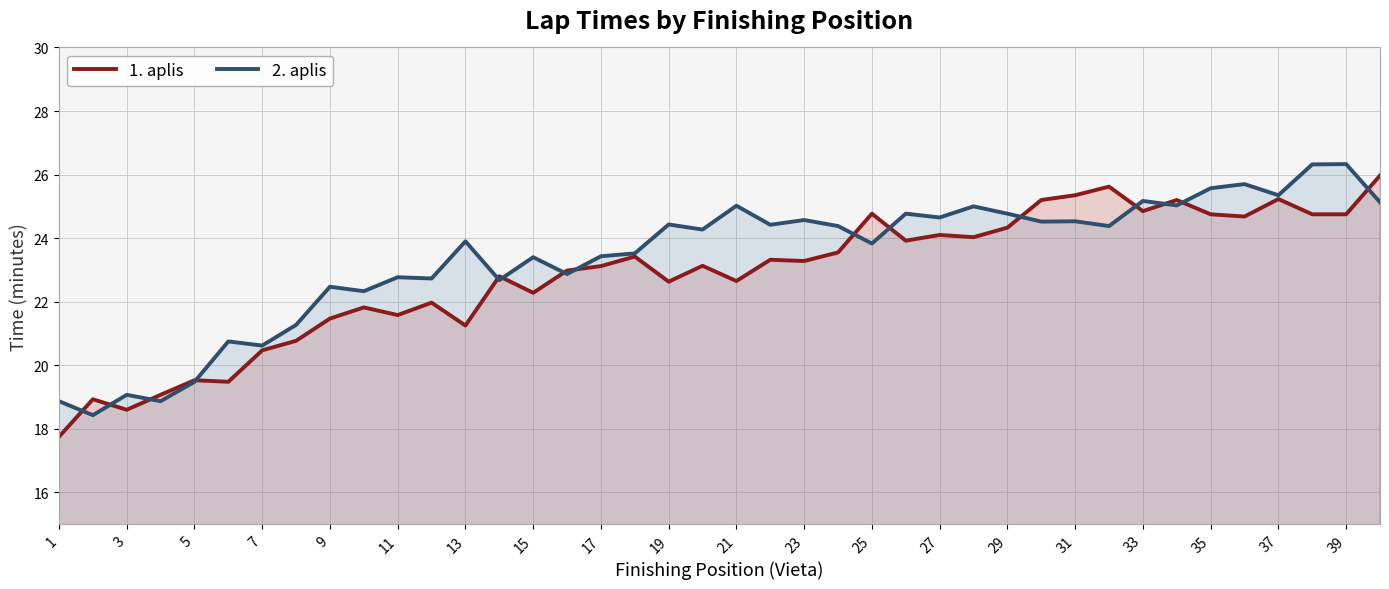

Reading left to right, what are all the values shown in this chart?

1. aplis: 17.8	18.9	18.6	19.1	19.5	19.5	20.5	20.8	21.5	21.8	21.6	22.0	21.2	22.8	22.3	23.0	23.1	23.4	22.6	23.1	22.6	23.3	23.3	23.6	24.8	23.9	24.1	24.0	24.3	25.2	25.4	25.6	24.9	25.2	24.8	24.7	25.2	24.8	24.8	26.0
2. aplis: 18.9	18.4	19.1	18.9	19.5	20.8	20.6	21.3	22.5	22.3	22.8	22.7	23.9	22.7	23.4	22.9	23.4	23.5	24.4	24.3	25.0	24.4	24.6	24.4	23.8	24.8	24.6	25.0	24.8	24.5	24.5	24.4	25.2	25.0	25.6	25.7	25.4	26.3	26.3	25.1